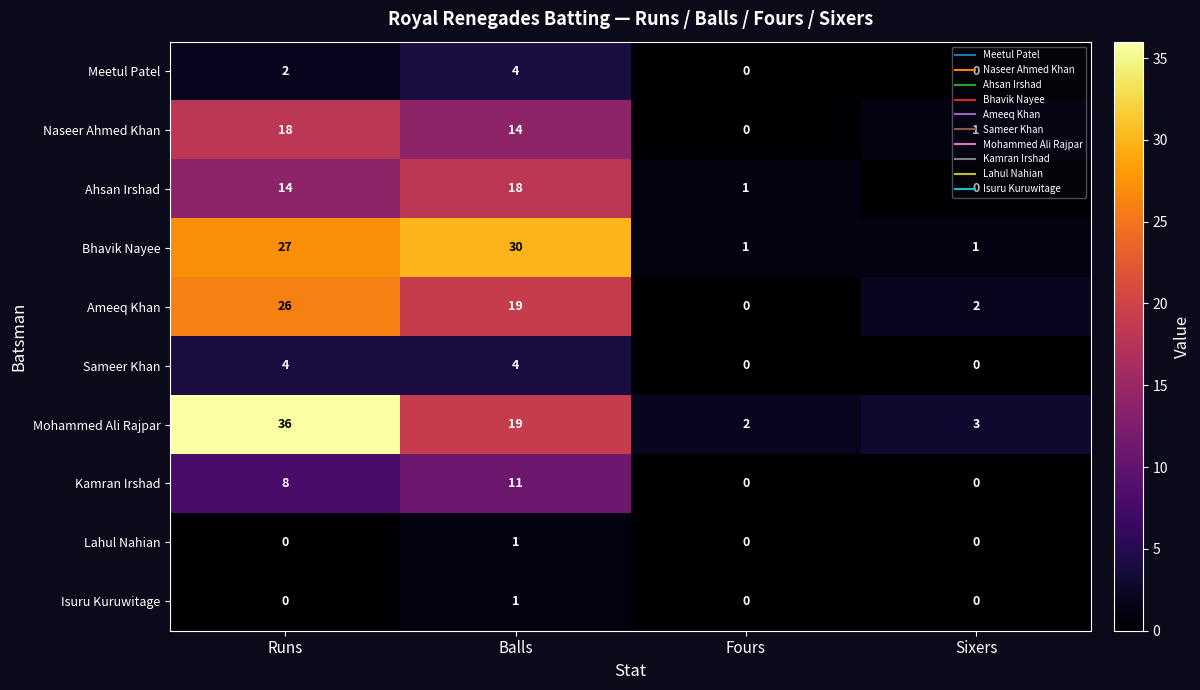

What is the average value of the Ameeq Khan series?

12